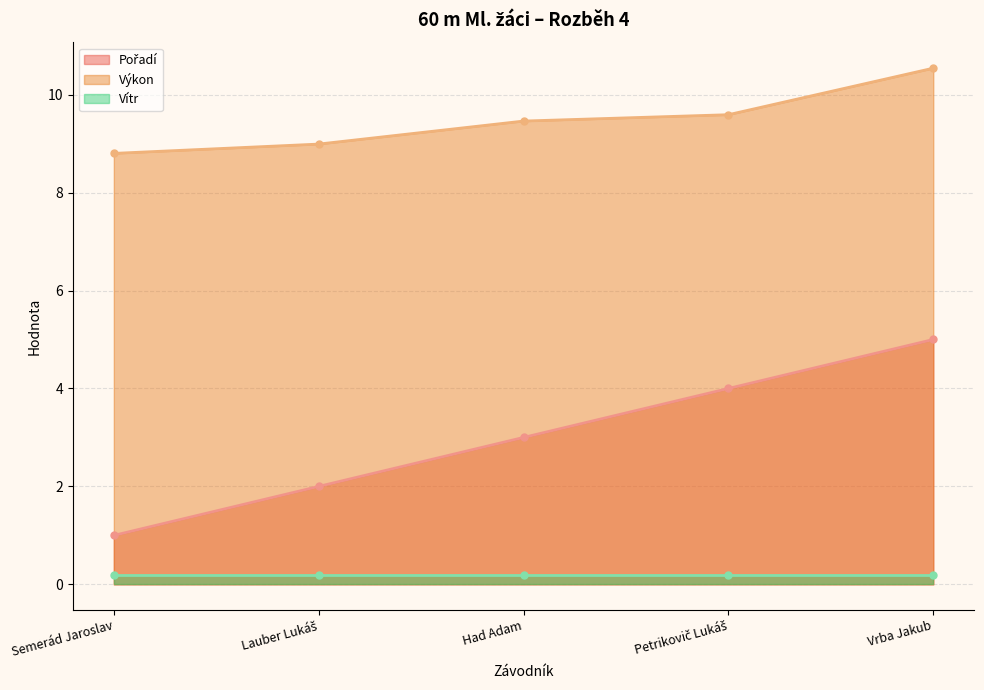

Count the number of categories in the chart.

5